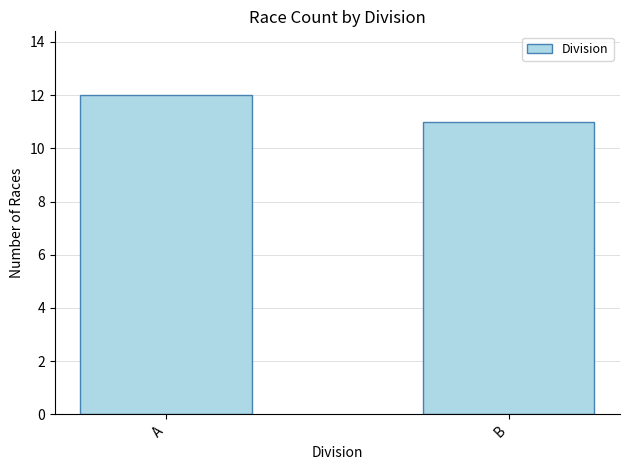

Approximately how many times larger is the value at A compared to B?

1.1